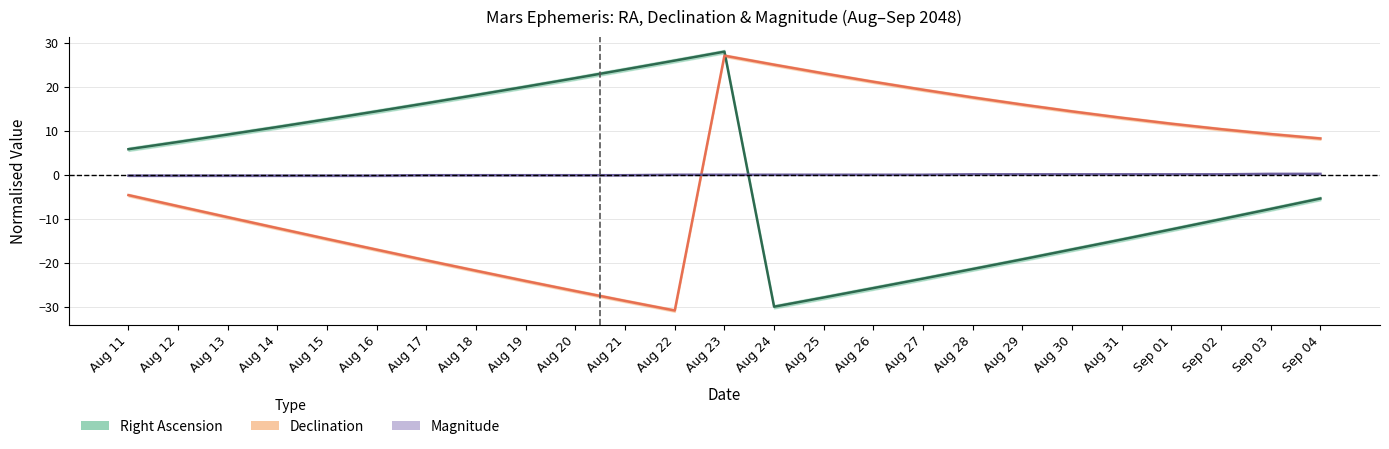

What is the value of the RA midline point at the 18th from the left?

-21.4